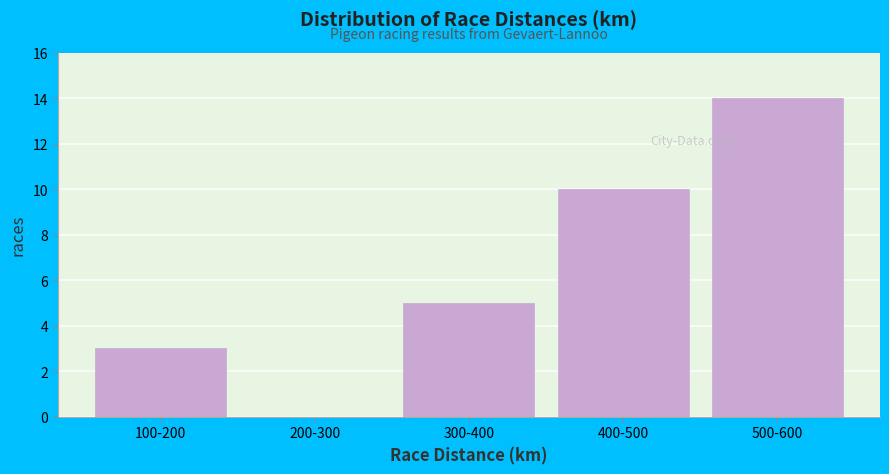

Reading left to right, what are all the values shown in this chart?

100-200=3	200-300=0	300-400=5	400-500=10	500-600=14